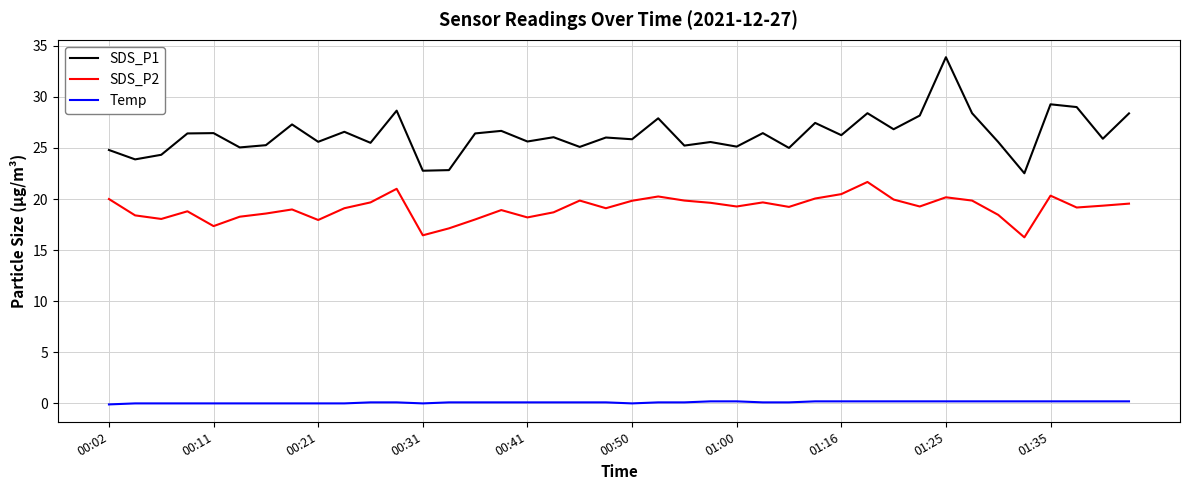

Which series has the largest total across all categories?

SDS_P1